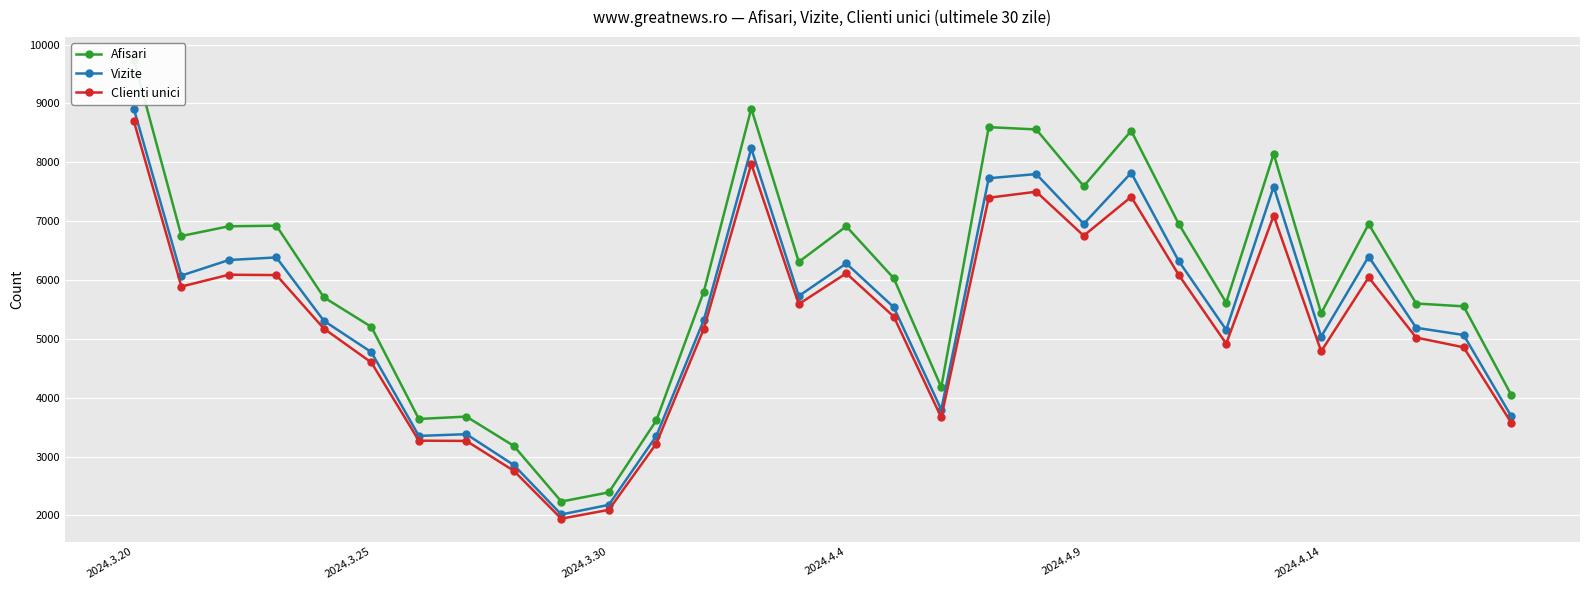

What is the label of the 1st point from the left?

2024.3.20